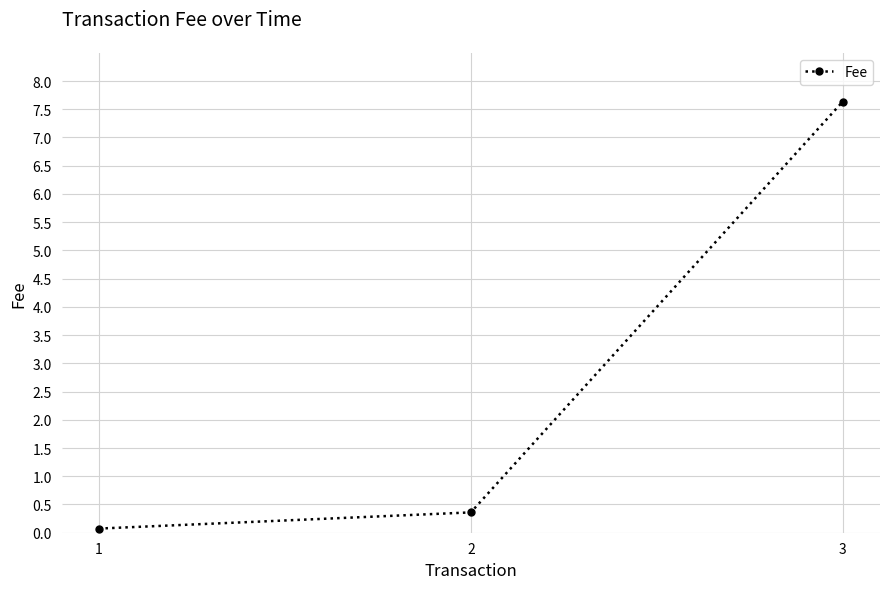

How many lines are shown in the chart?

1